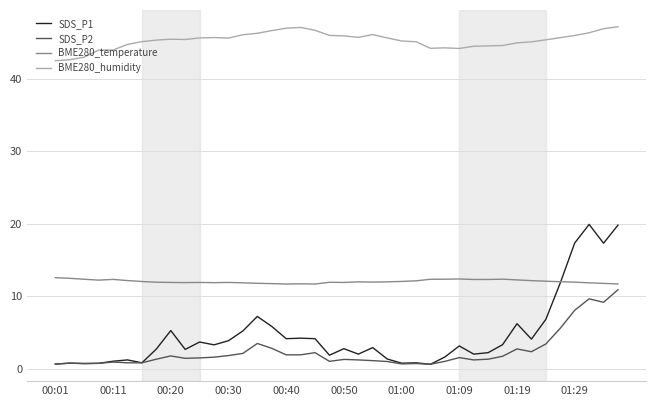

True or false: BME280_temperature and BME280_humidity intersect in this chart.

False